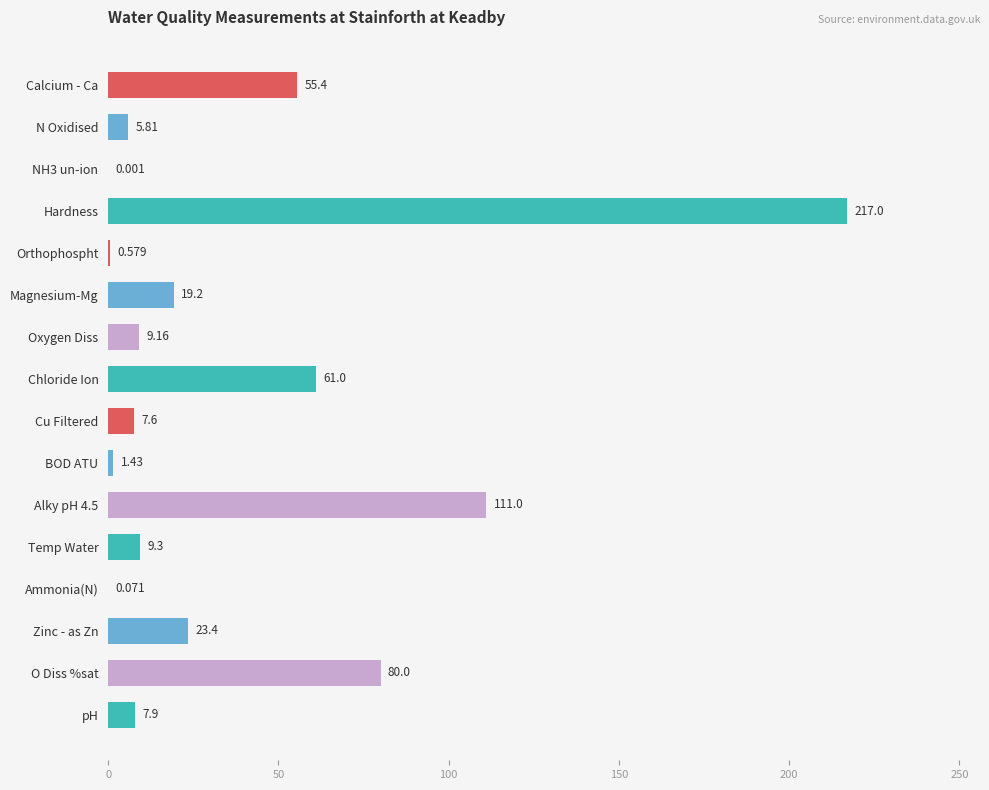

How many values exceed 9?

9